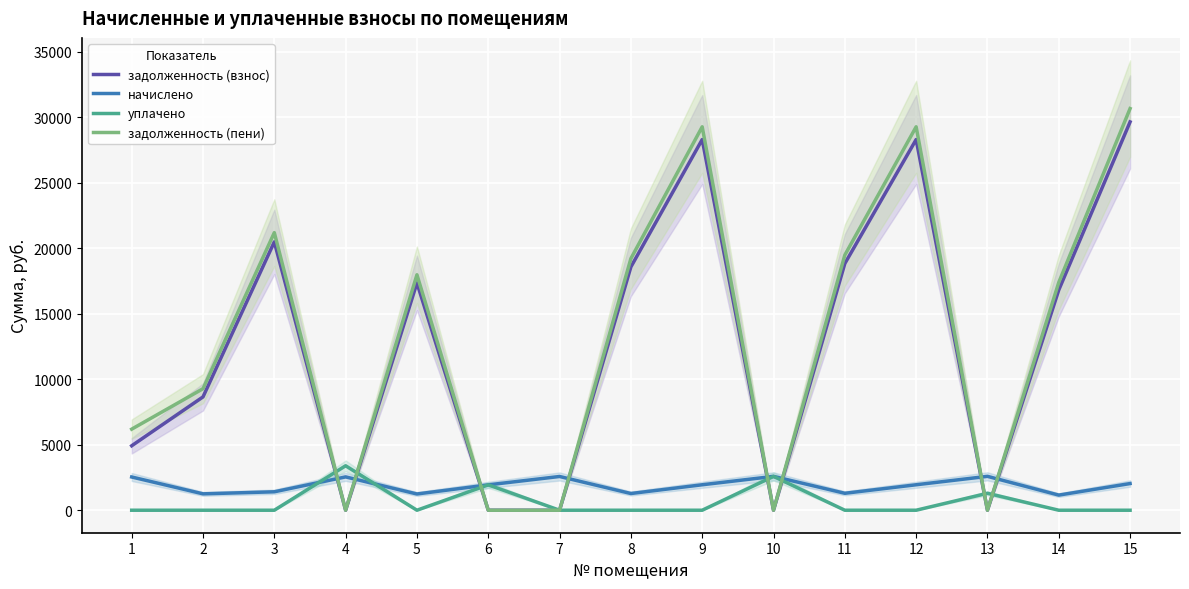

Reading left to right, extract all data points from this chart.

задолженность (взнос): 4918.0	8646.6	20476.3	0.0	17346.2	0.0	0.0	18563.3	28284.4	0.0	18821.8	28284.4	0.0	16805.2	29628.7
начислено: 2536.1	1250.3	1406.6	2543.2	1239.7	1935.8	2575.2	1275.2	1942.9	2582.3	1292.9	1942.9	2585.9	1154.4	2035.3
уплачено: 0.0	0.0	0.0	3392.0	0.0	1936.3	0.0	0.0	0.0	2582.0	0.0	0.0	1292.9	0.0	0.0
задолженность (пени): 6186.1	9271.7	21179.6	0.0	17966.1	0.0	0.0	19200.9	29255.9	0.0	19468.3	29255.9	0.0	17382.4	30646.3